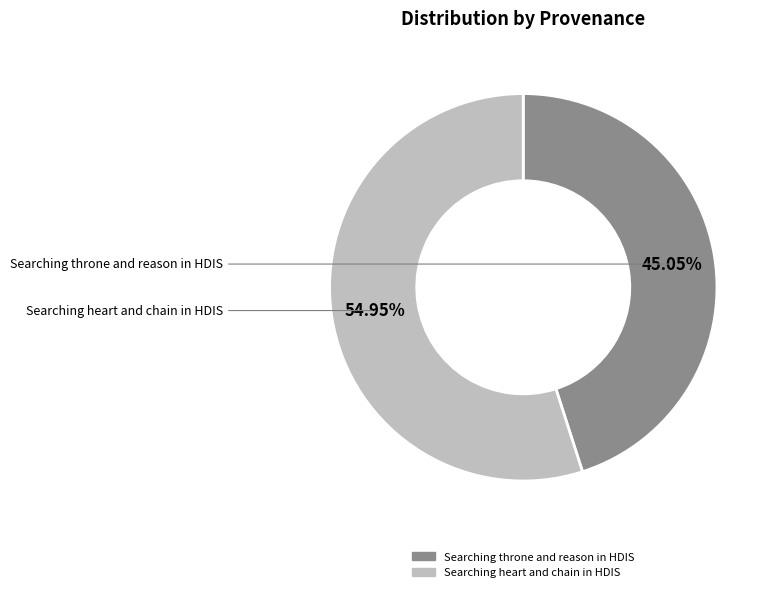

To the nearest percent, what is the difference between the Searching throne and reason in HDIS and Searching heart and chain in HDIS slice percentages?

10%